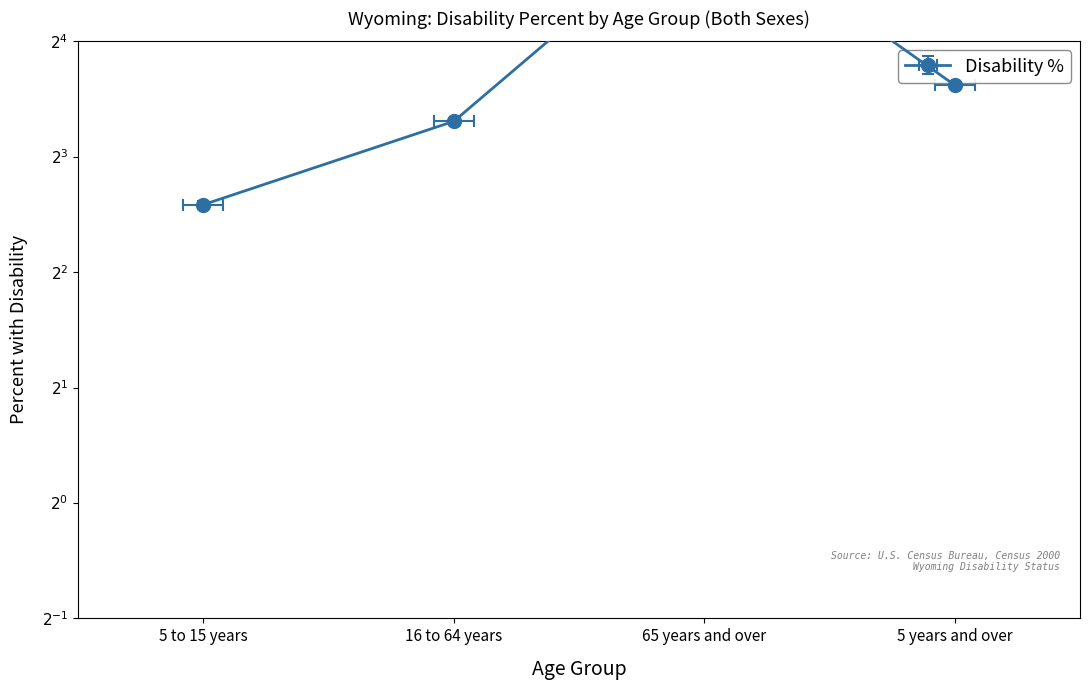

Is this an area chart (filled region under the line)?

No